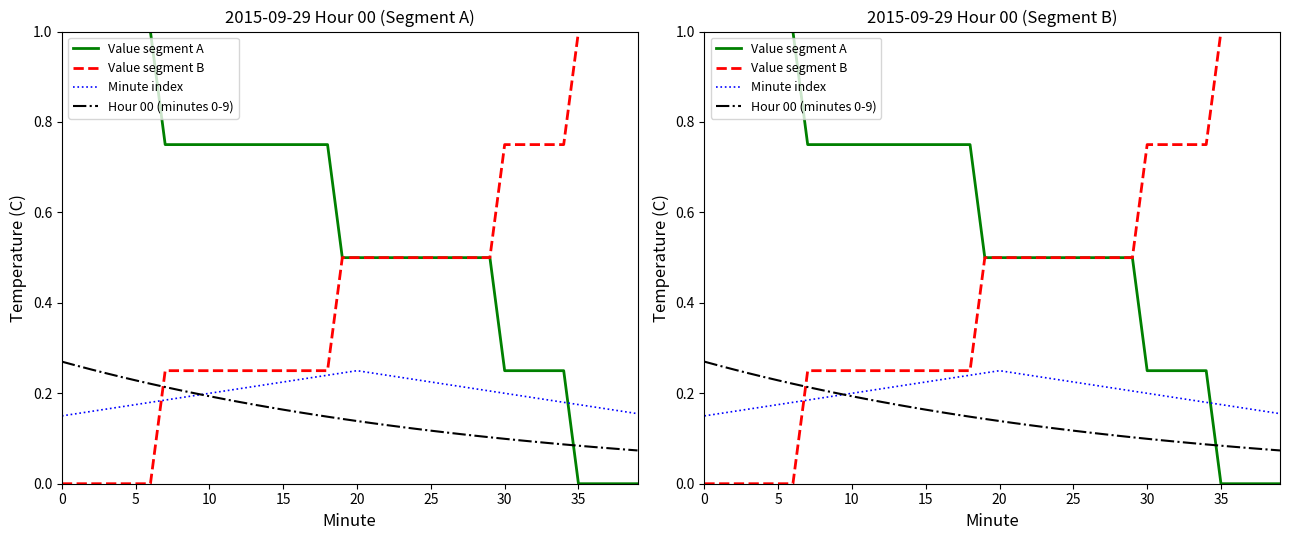

Is it true that Value segment B equals 0.4 at 15?

False